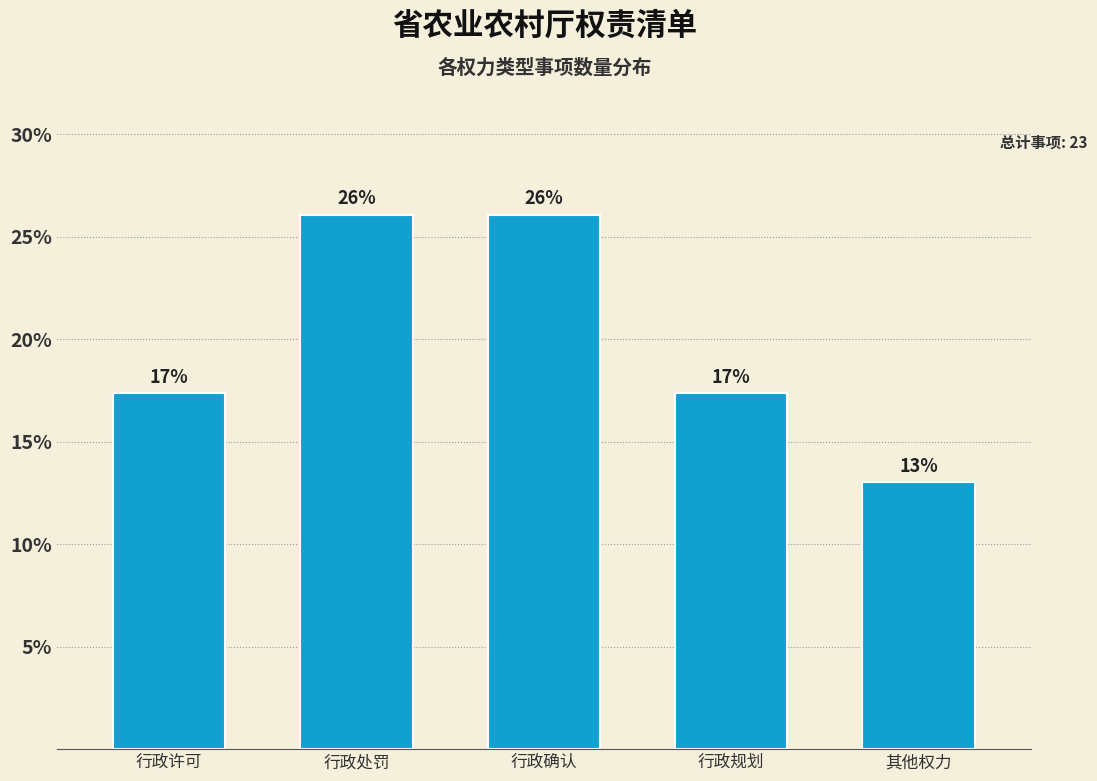

What position from the left is 行政确认?

3